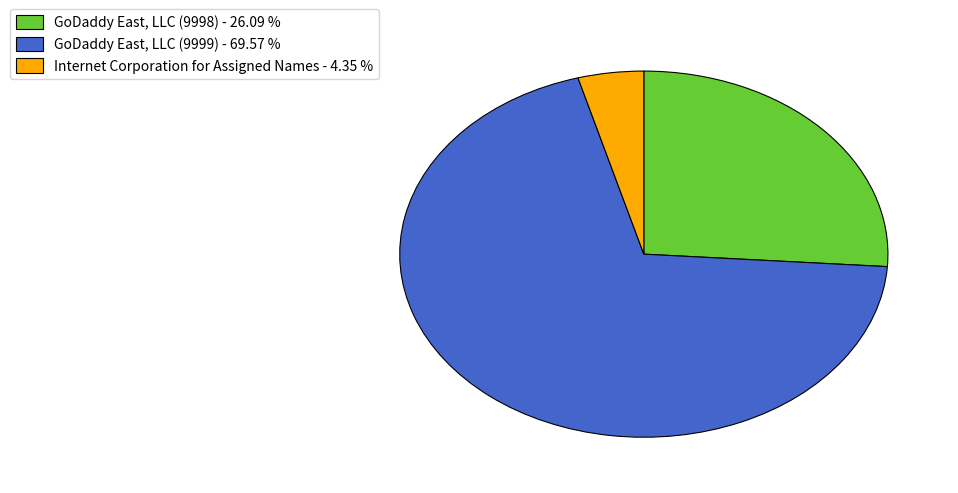

Between Internet Corporation for Assigned Names - 4.35 % and GoDaddy East, LLC (9998) - 26.09 %, which is larger?

GoDaddy East, LLC (9998) - 26.09 %